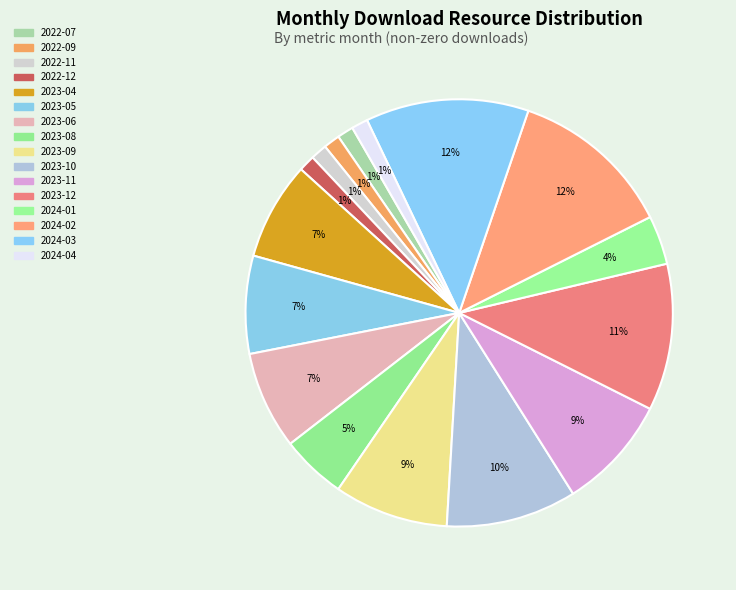

How many slices are in this pie chart?

16